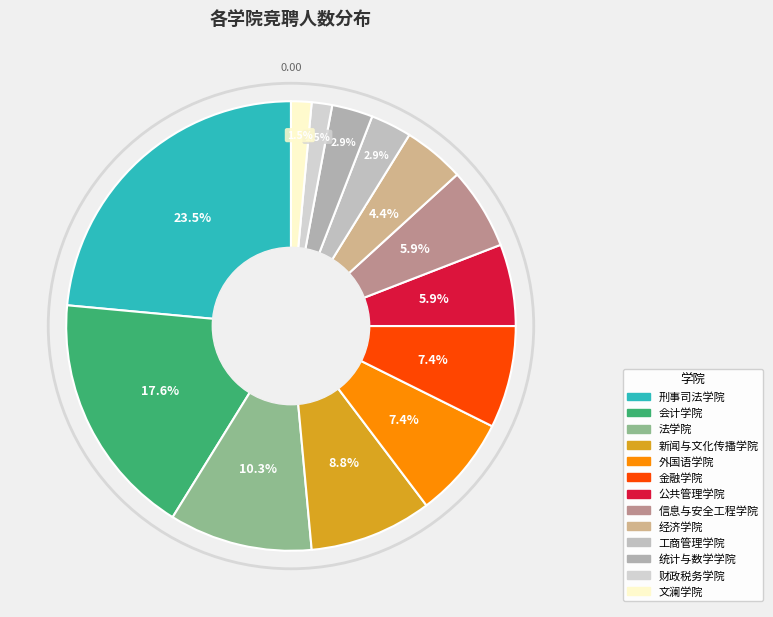

Do 外国语学院 and 文澜学院 together represent more than half of the pie?

No